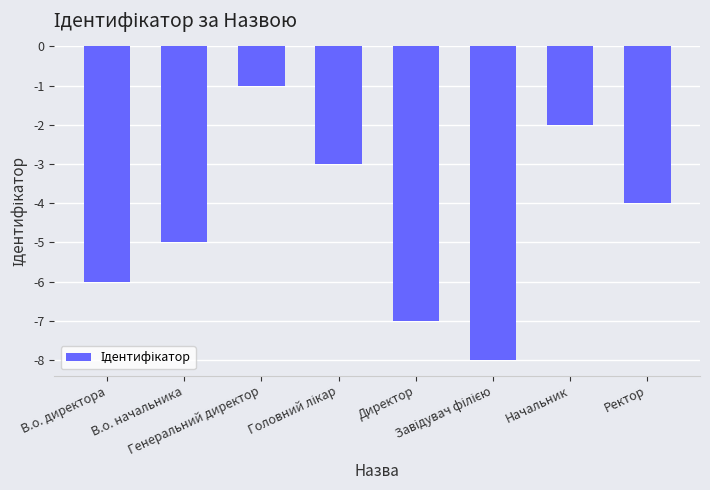

How many bars are there in total?

8